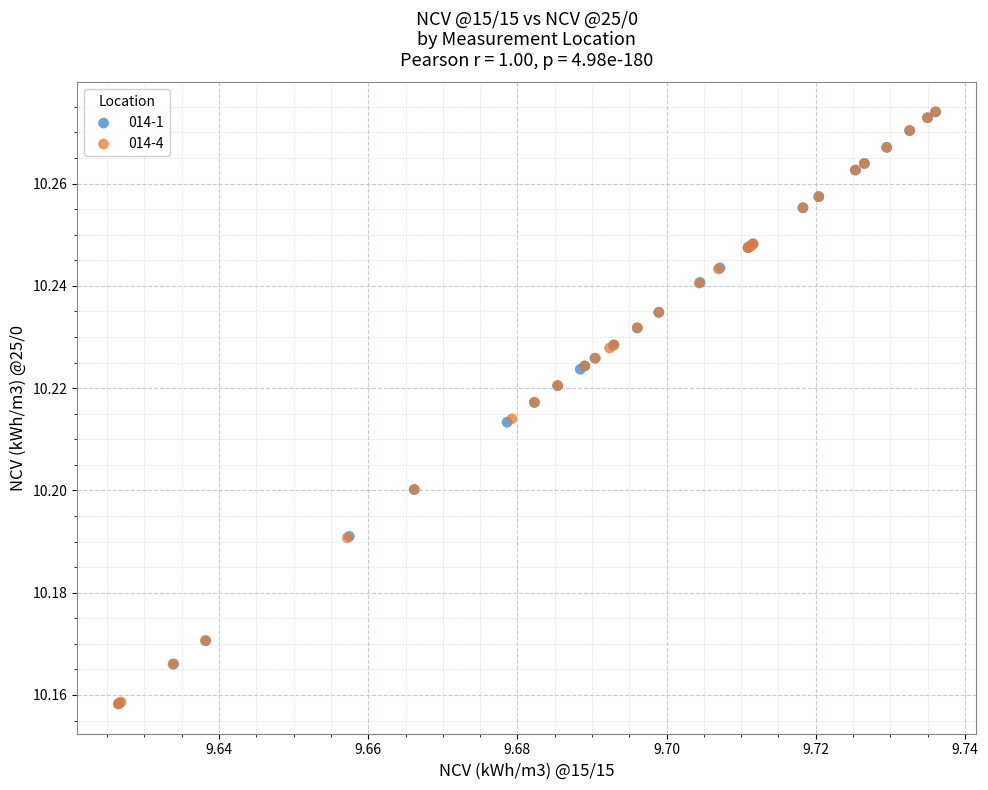

What are all the series names shown in the legend?

014-1, 014-4